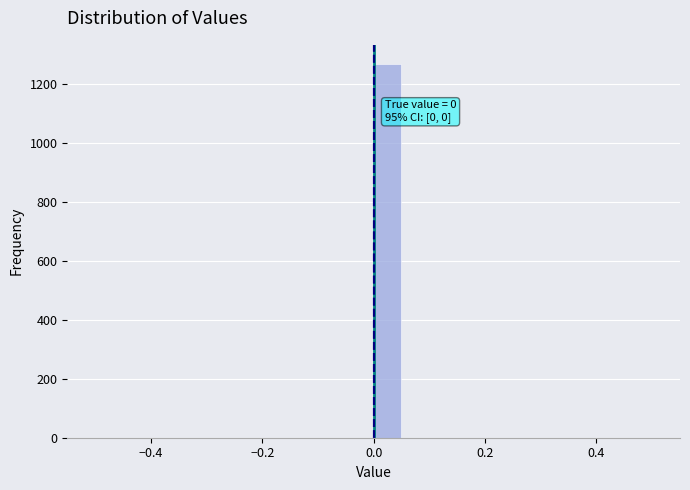

Around what value on the x-axis is the tallest bar? Give the approximate position of its centre, as read against the axis.

0.02